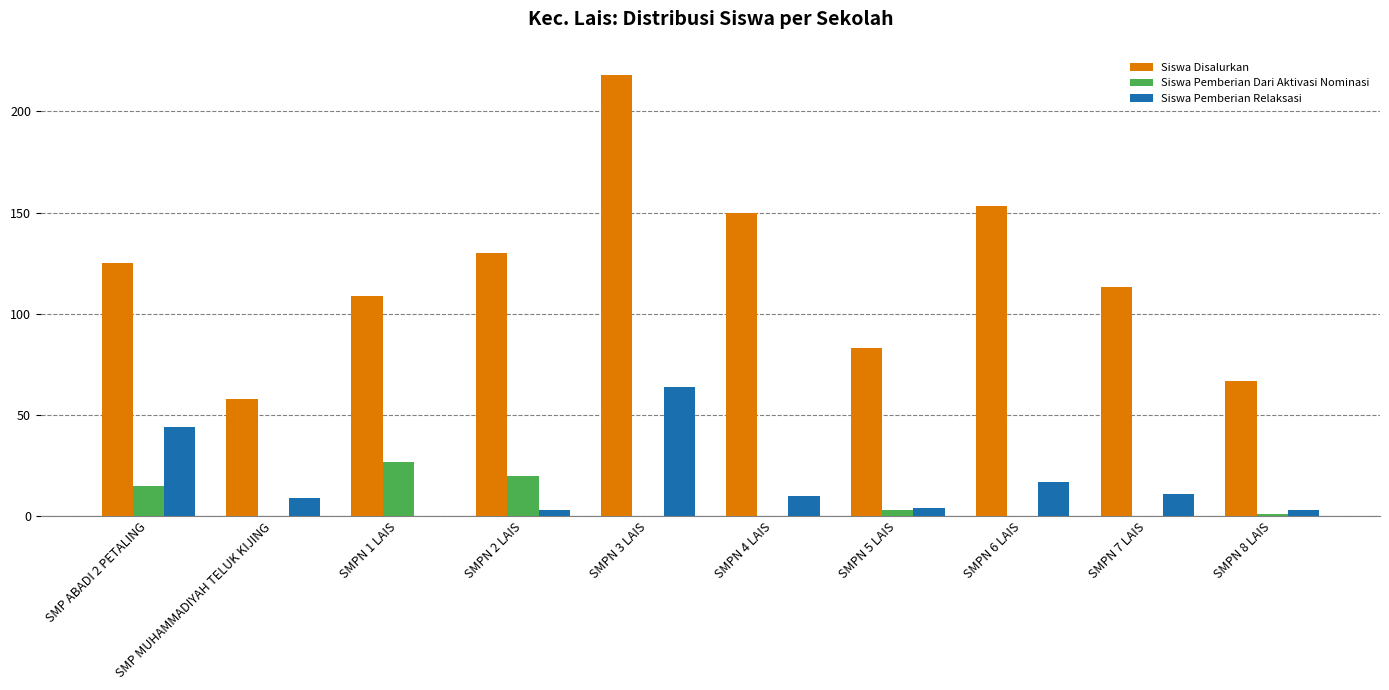

Which category has the highest value in the Siswa Pemberian Dari Aktivasi Nominasi series?

SMPN 1 LAIS